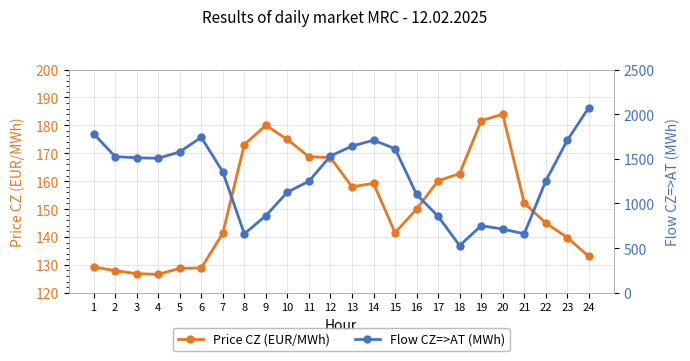

Reading right to left, transcribe all the data shown in this chart.

Price CZ (EUR/MWh): 133.0	139.8	145.0	152.1	184.0	181.7	162.7	160.1	150.0	141.5	159.2	157.9	168.4	168.8	174.9	180.0	173.1	141.3	128.9	128.7	126.6	126.8	127.9	129.3
Flow CZ=>AT (MWh): 2074.0	1707.8	1251.9	659.4	713.3	751.0	527.8	856.6	1100.7	1613.6	1708.1	1642.4	1531.2	1248.8	1126.8	862.5	660.1	1353.9	1740.8	1577.3	1506.1	1511.1	1525.3	1780.7